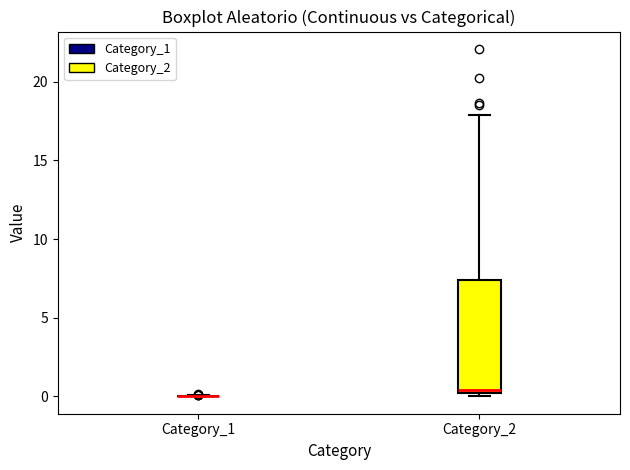

Where is the upper edge of the box for Category_2 on the y-axis? The values are not printed on the chart, so give them approximately, as read against the axis.

7.5